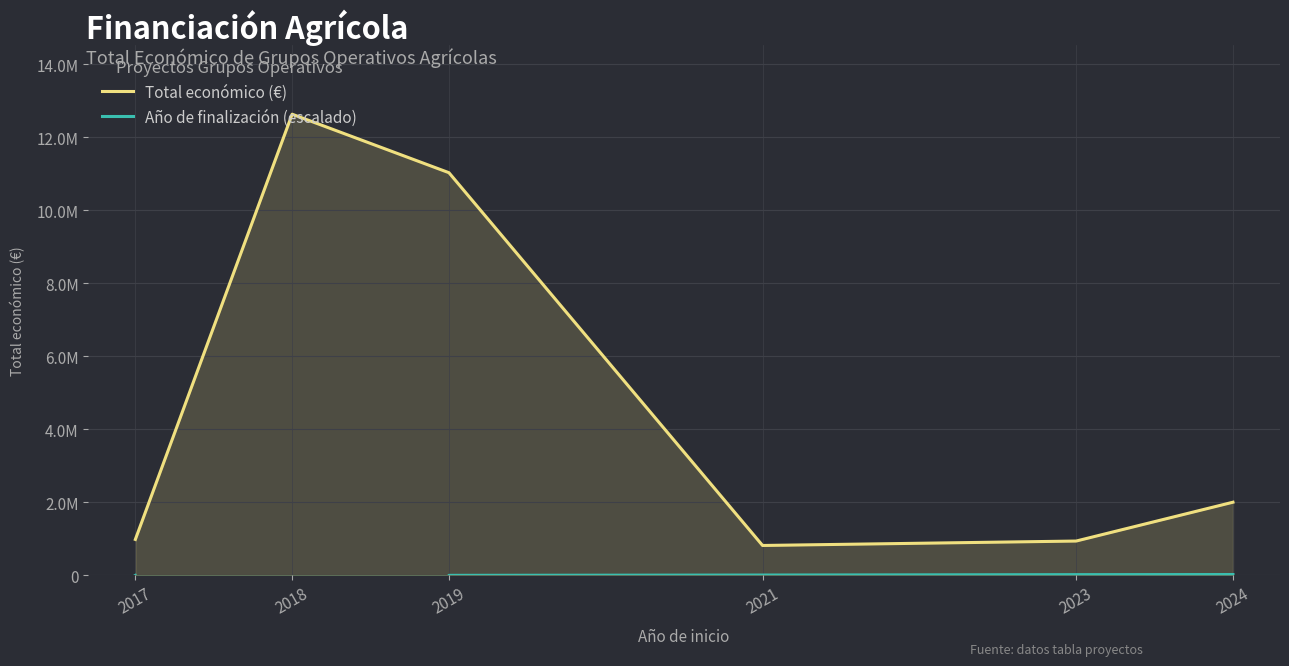

Which series has the widest spread of values?

Total económico (€)